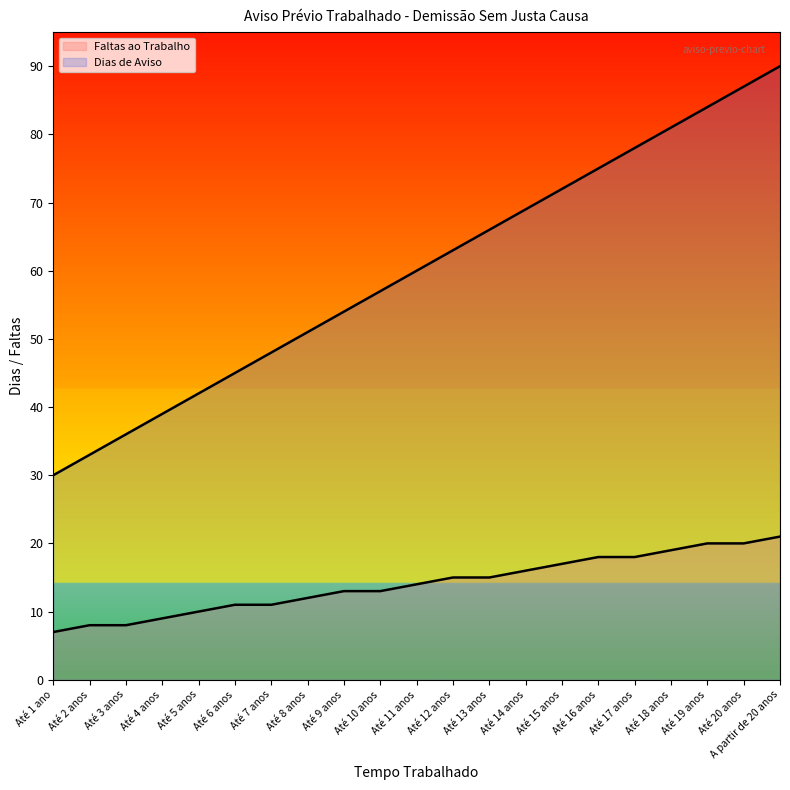

Read the Dias de Aviso value at Até 19 anos, to the nearest 10.

80